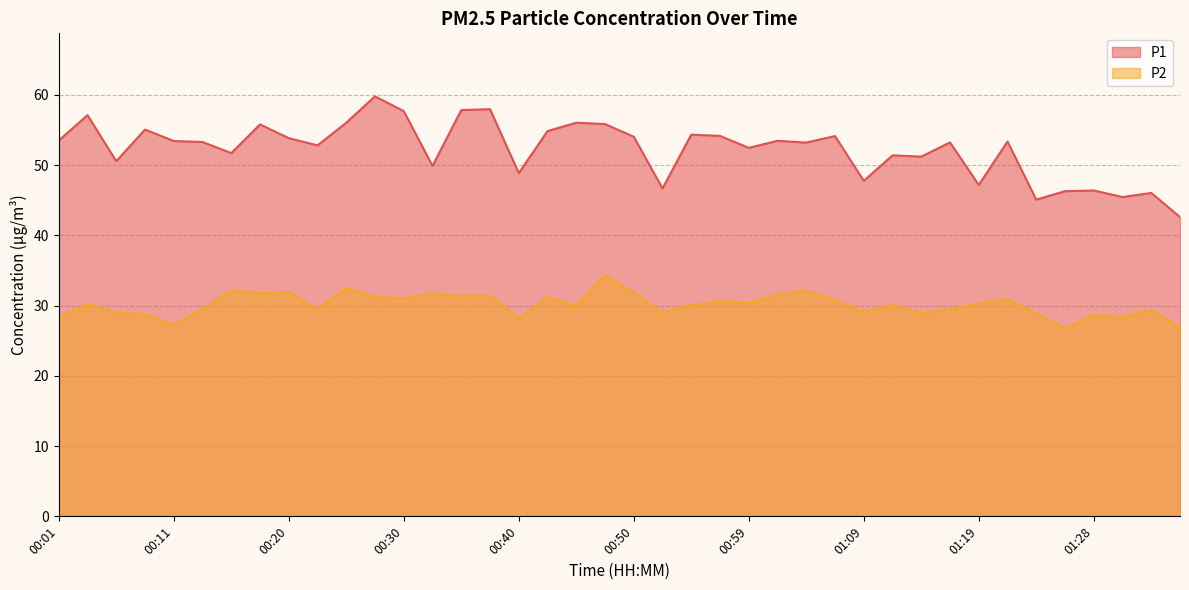

How many data points in P1 are less than 53?

17